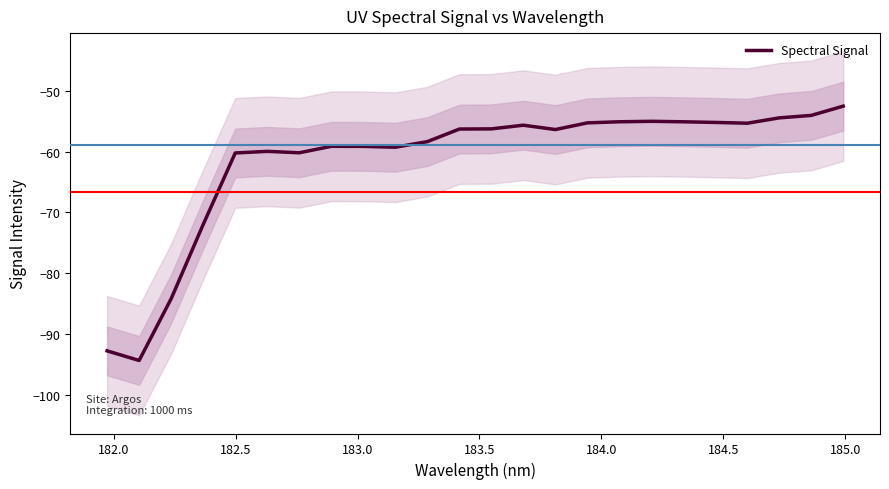

What is the lowest value of the Spectral Signal series?

-94.3